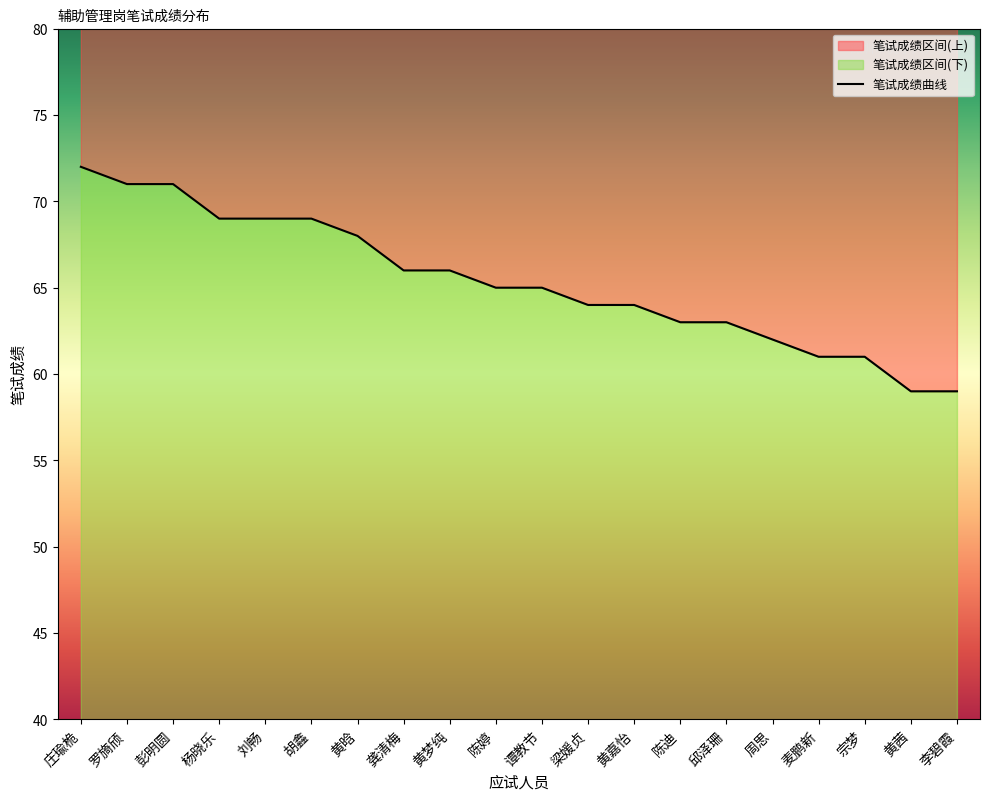

The value at 陈婷 is 65. True or false?

True